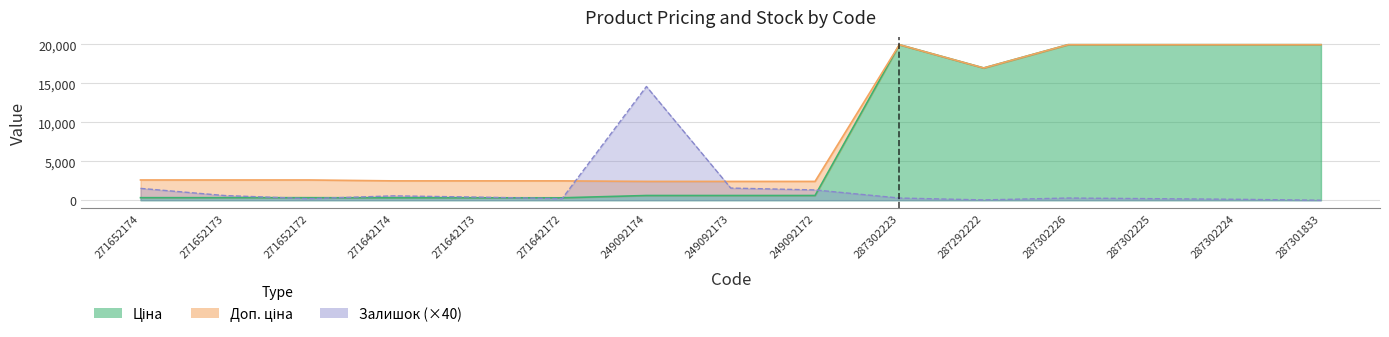

Count the number of categories in the chart.

15